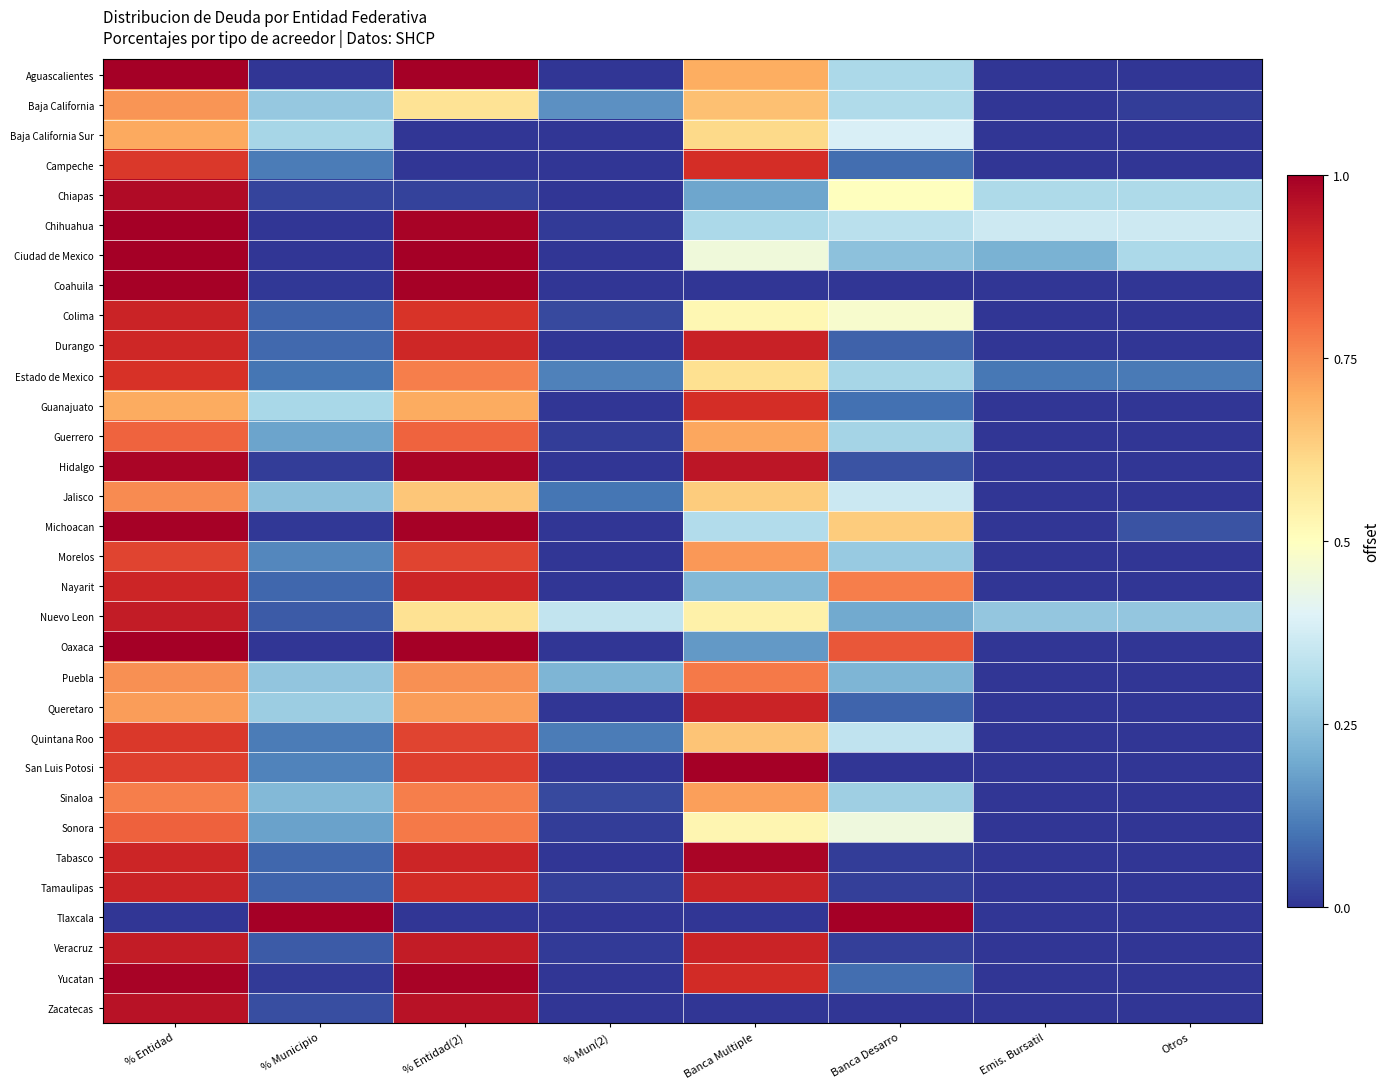

Count the number of categories in the chart.

8